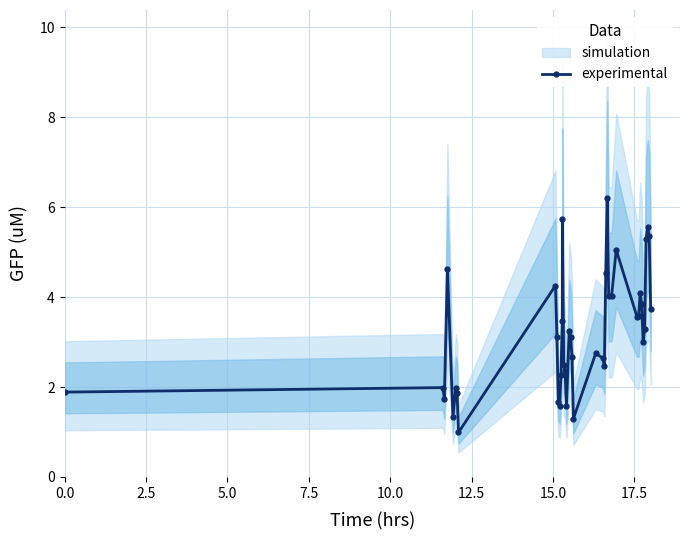

What is the minimum value for experimental?

1.0